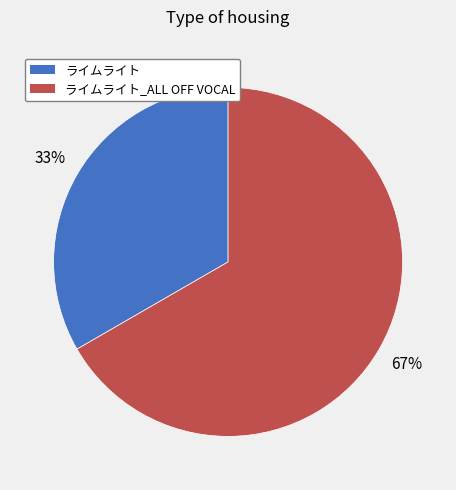

Do ライムライト and ライムライト_ALL OFF VOCAL together represent more than half of the pie?

Yes